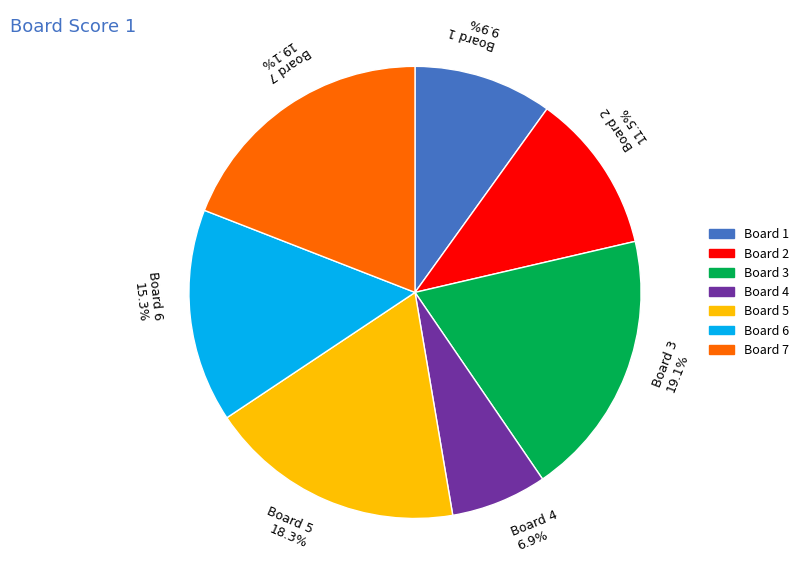

Does Board 1 account for over 50% of the chart?

No